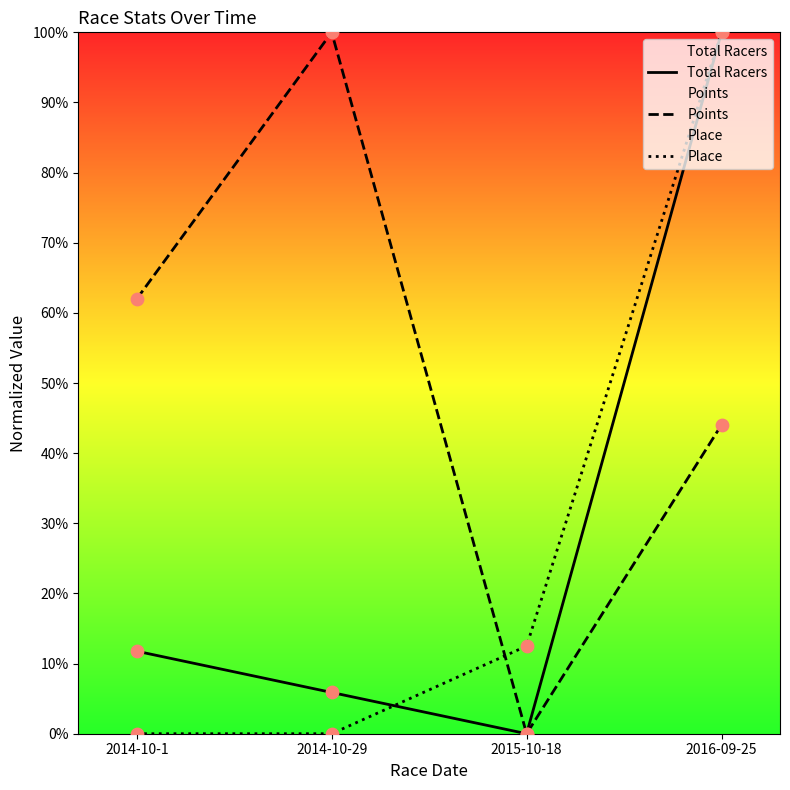

What are all the series names shown in the legend?

Total Racers, Points, Place